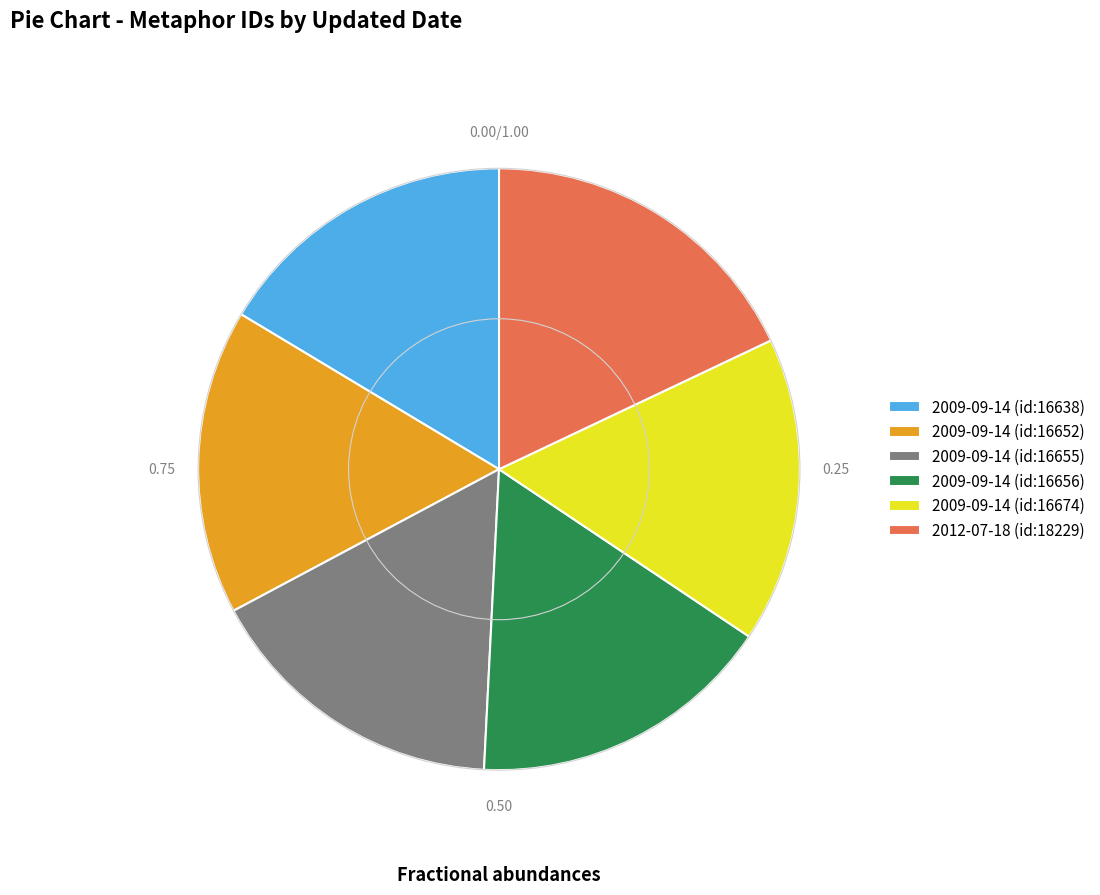

How many slices are in this pie chart?

6